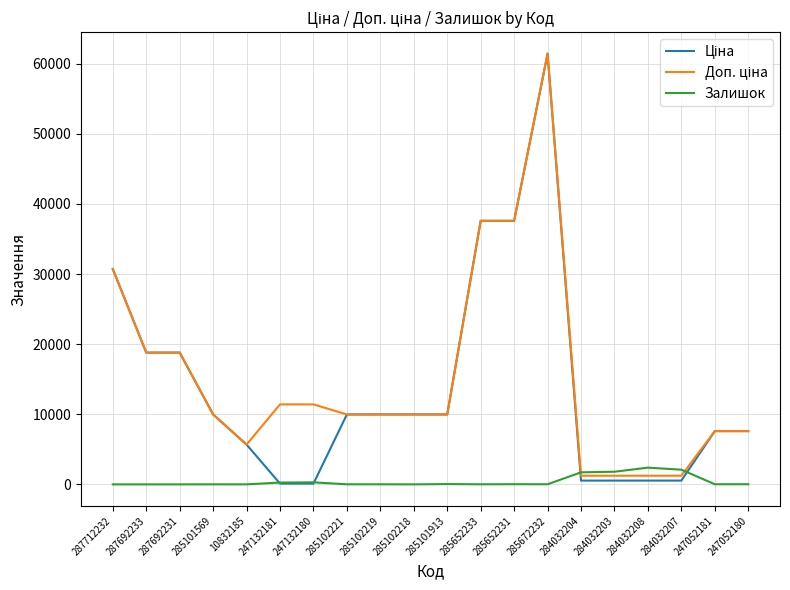

How many lines are shown in the chart?

3